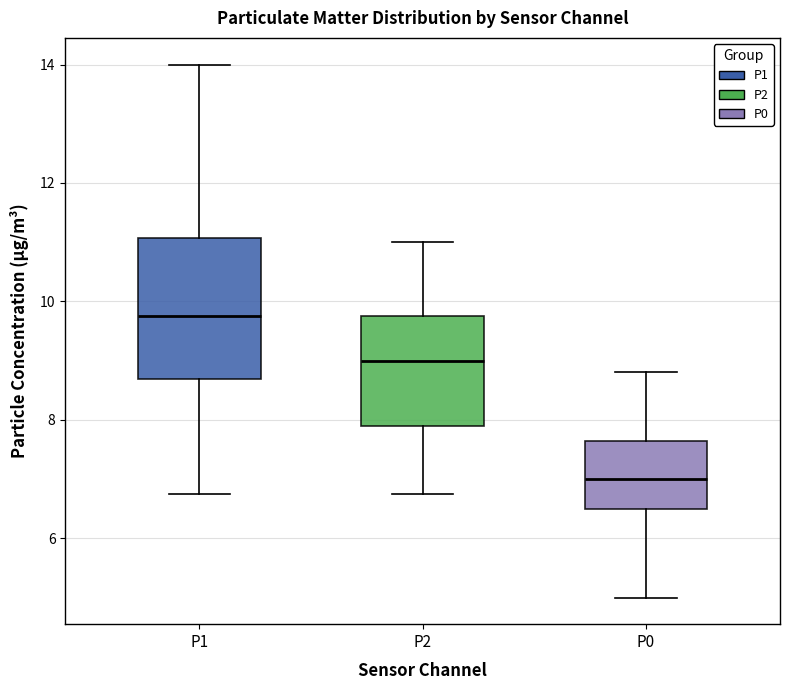

Where does the median line of the box for P1 sit on the y-axis? The values are not printed on the chart, so give them approximately, as read against the axis.

9.8